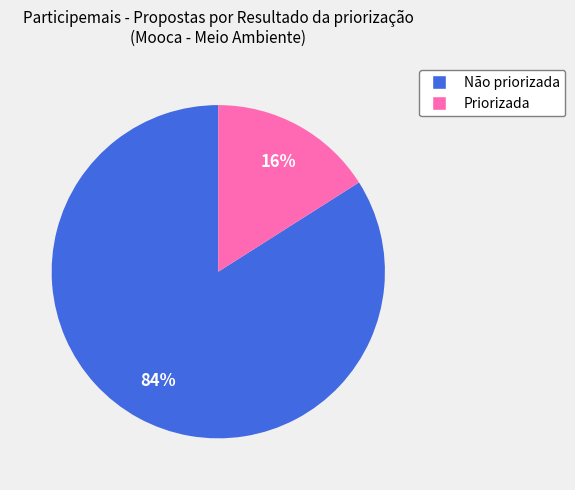

Is the sum of Não priorizada and Priorizada greater than half?

Yes